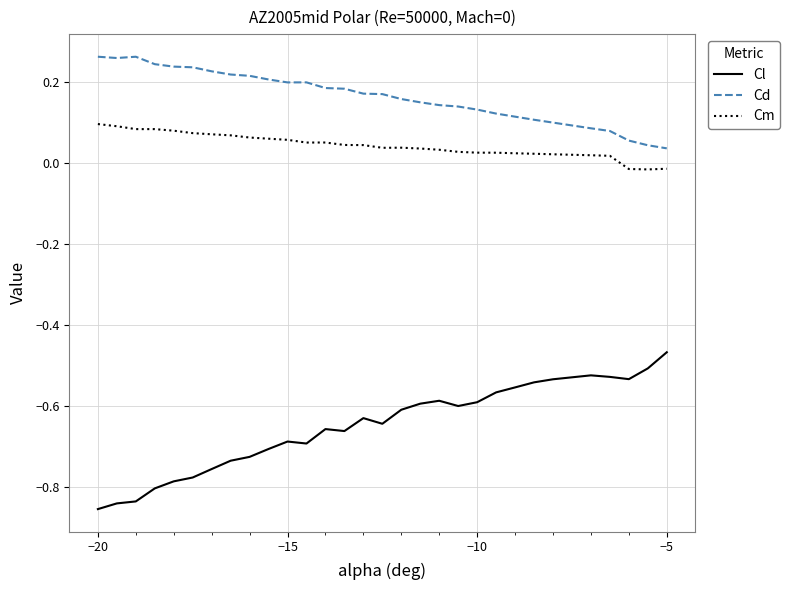

True or false: Cd and Cm intersect in this chart.

False